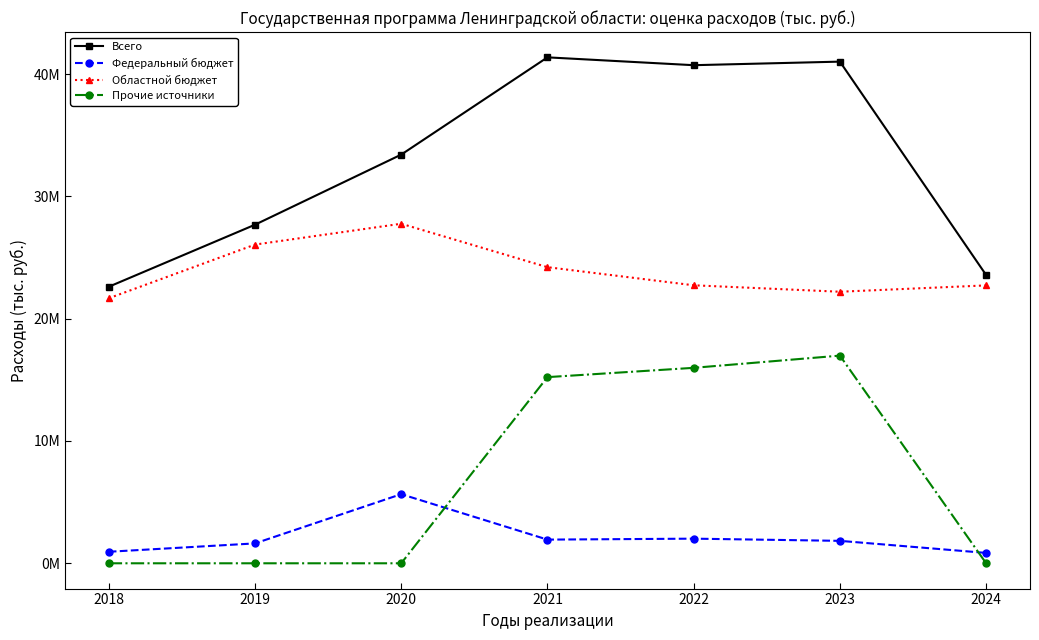

At which label does Федеральный бюджет reach its peak?

2020